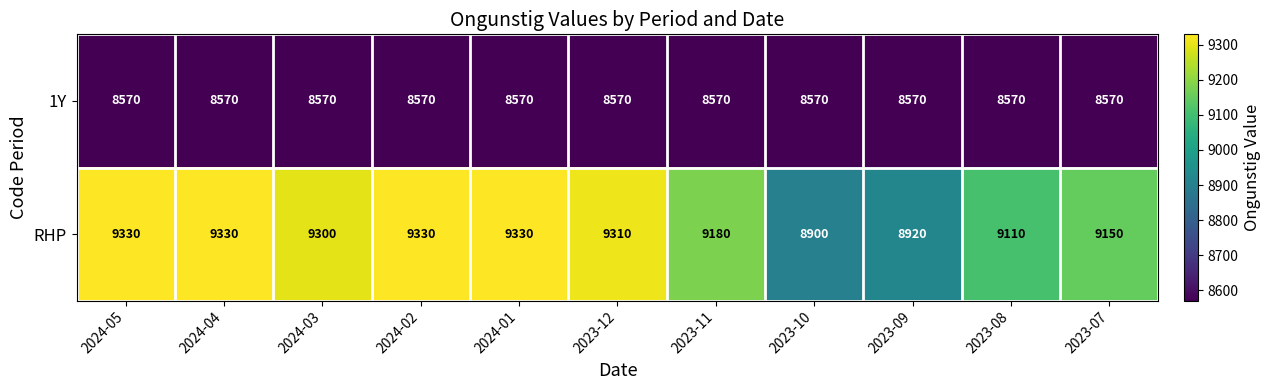

What value does the 1Y series have at 2023-11?

8570